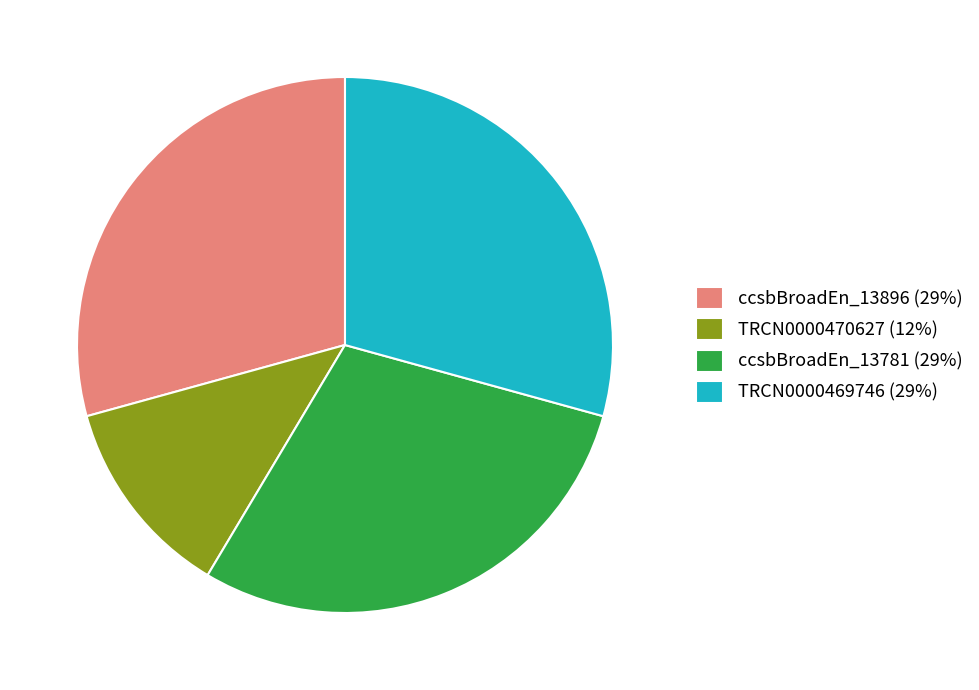

True or false: TRCN0000470627 (12%) accounts for 1% of the total.

False